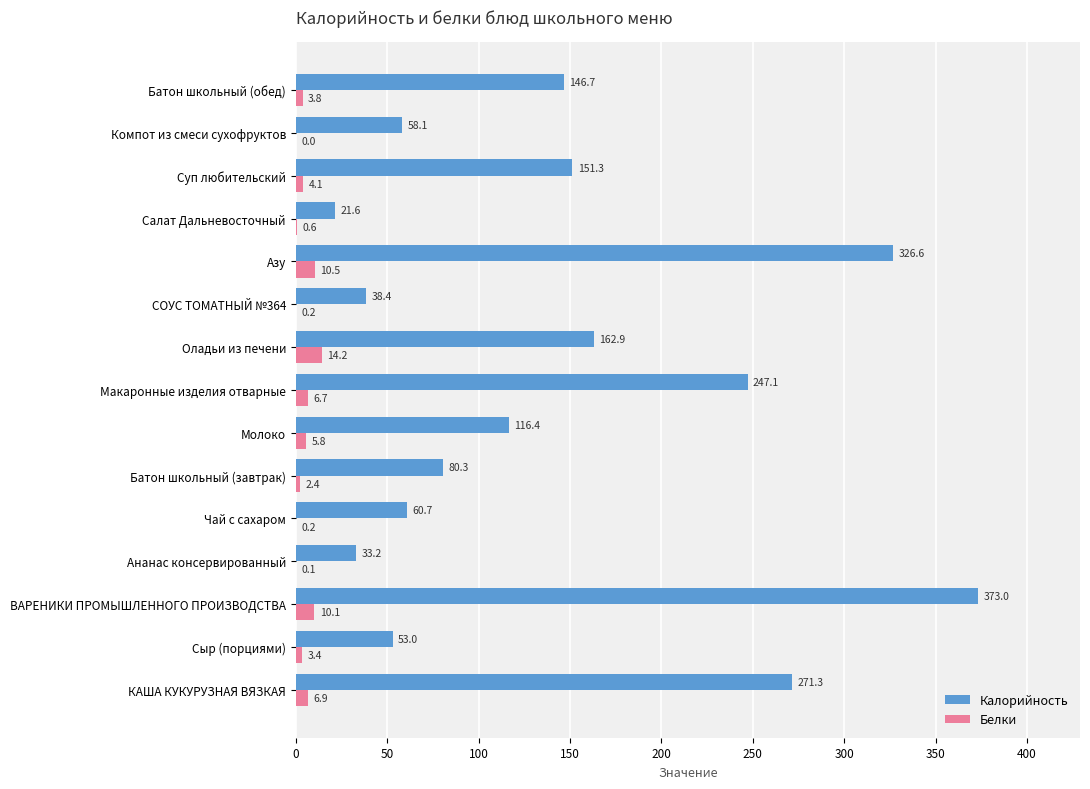

Count the number of data series in this chart.

2